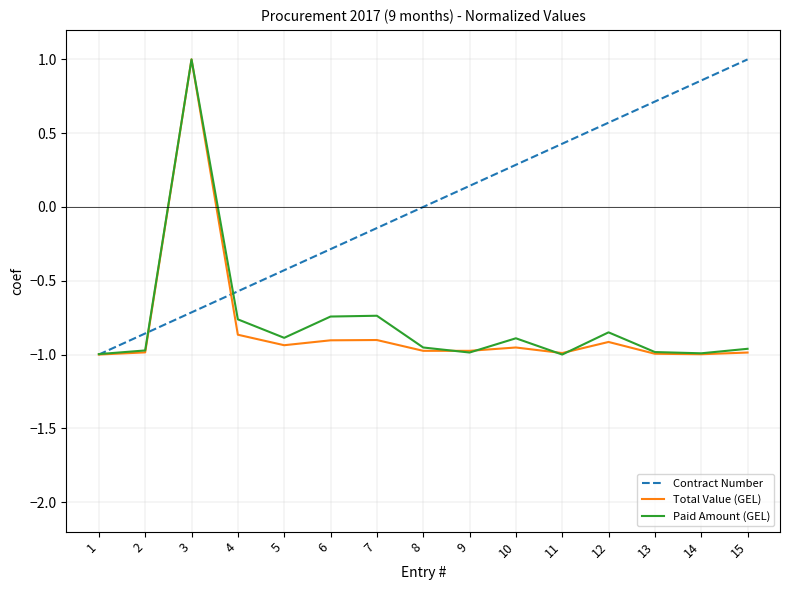

Which series changed the most between 7 and 13?

Contract Number